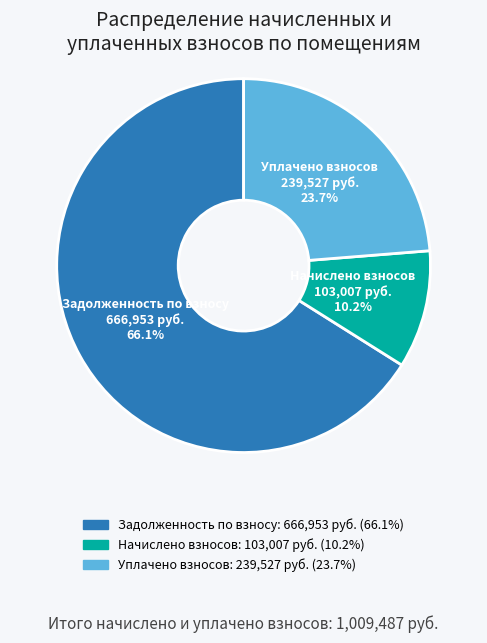

What is the smallest slice in the pie chart?

Начислено взносов